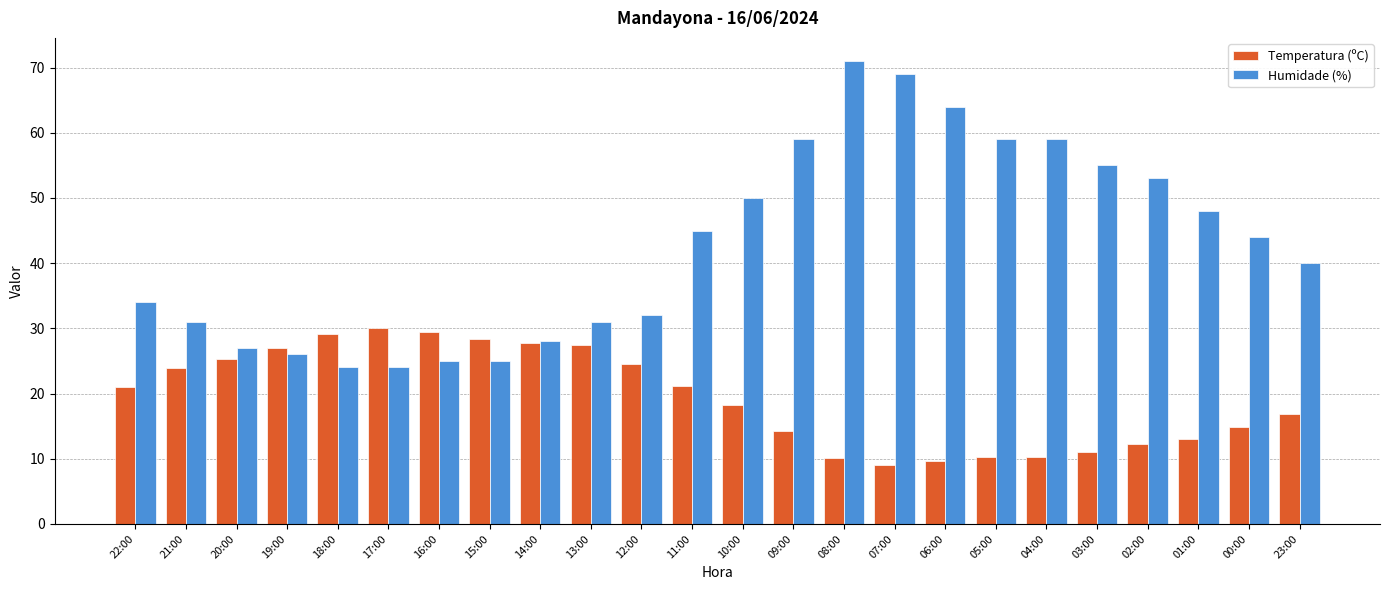

What is the label of the 10th bar from the right?

08:00